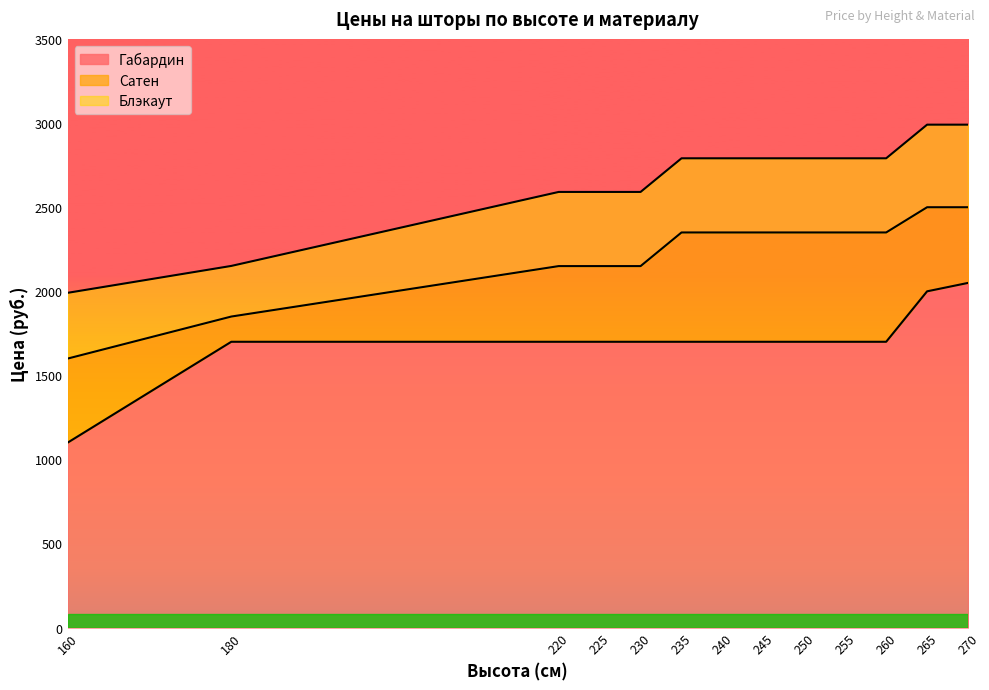

How many lines are shown in the chart?

3